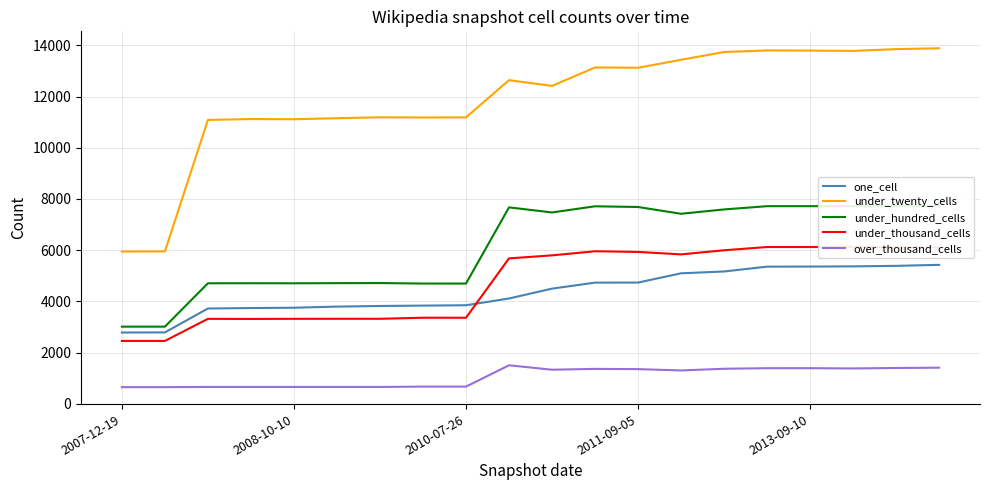

Which series has the largest total across all categories?

under_twenty_cells